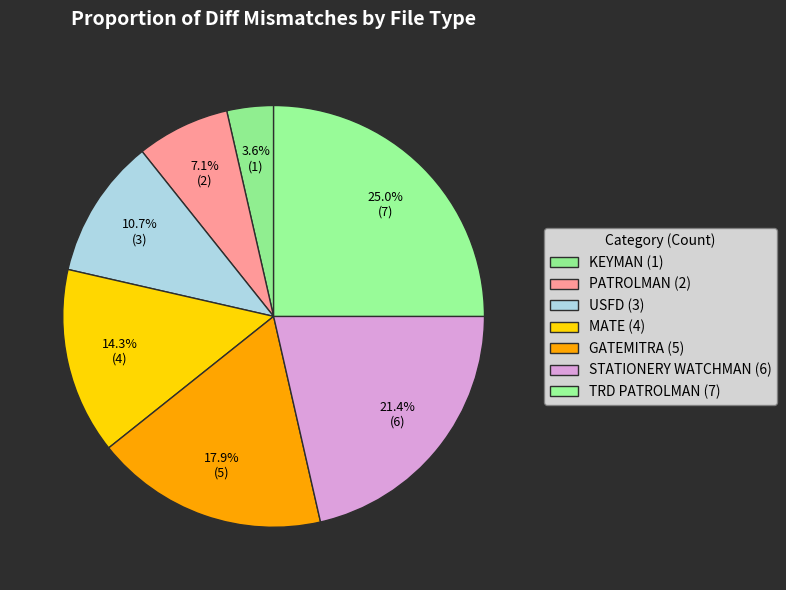

Count the number of slices in the pie.

7